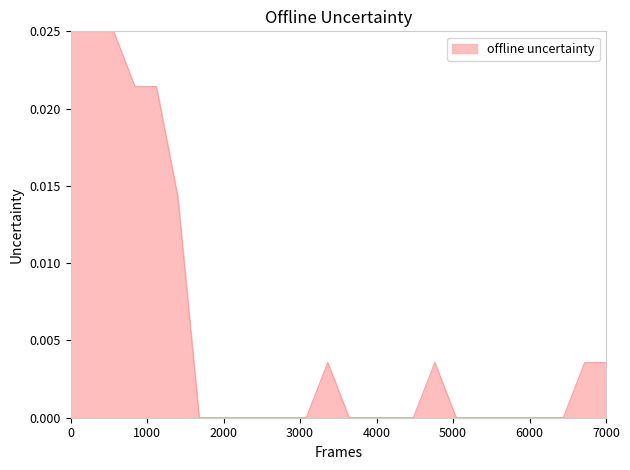

Does the chart have visible grid lines?

No